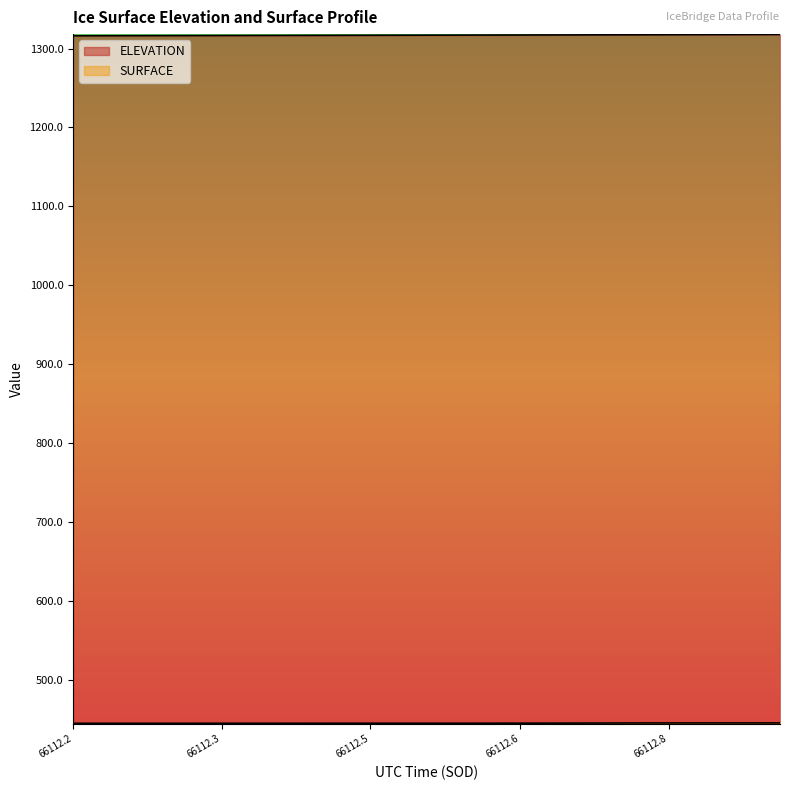

Which series has the widest spread of values?

ELEVATION